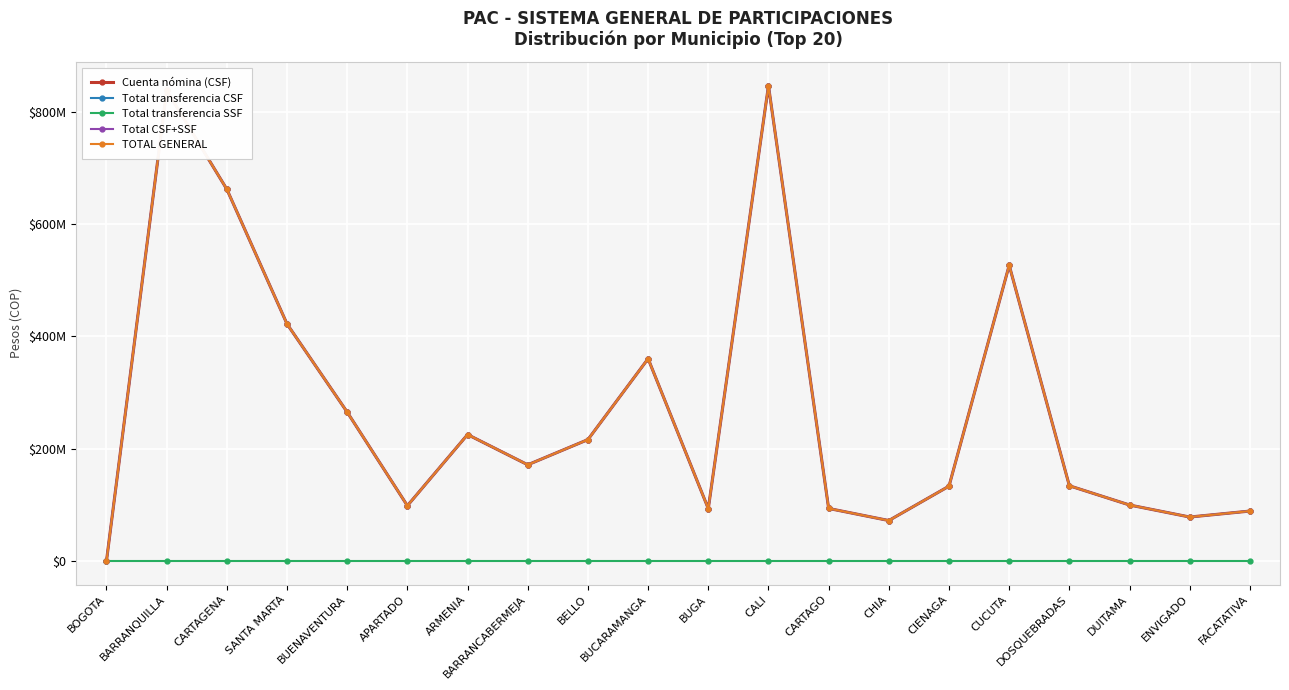

True or false: TOTAL GENERAL and Cuenta nómina (CSF) intersect in this chart.

False